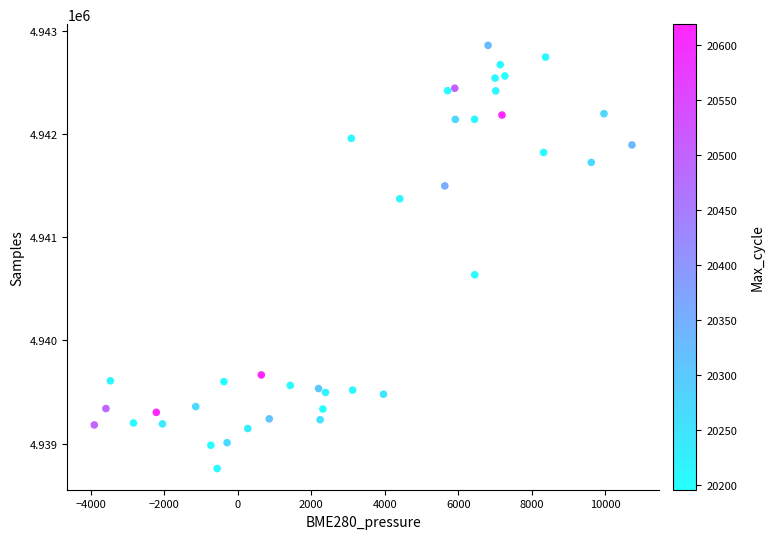

What is the range of Y values (max minus min)?

4104